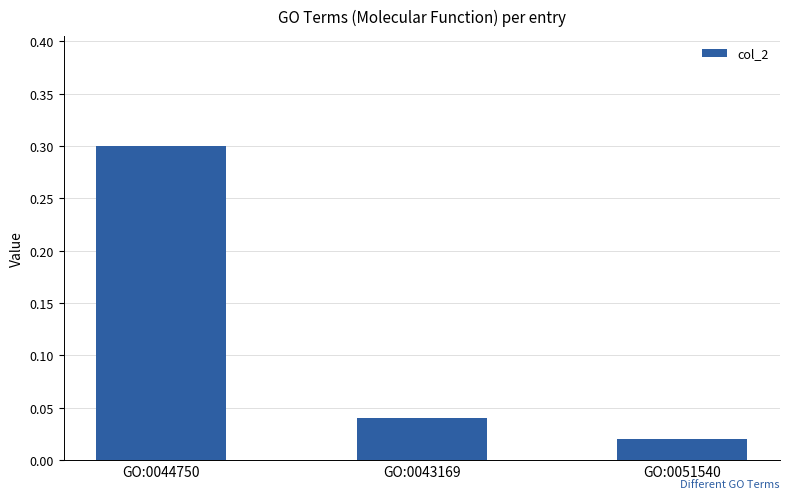

The chart shows a value of 0.3 at GO:0044750. True or false?

True